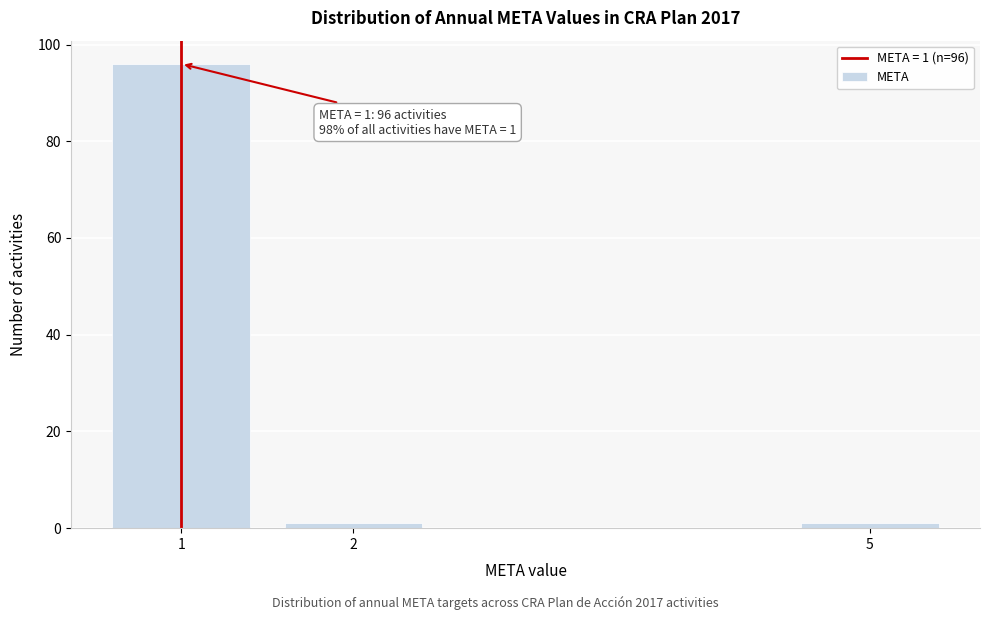

Reading right to left, what are all the values shown in this chart?

5=1	2=1	1=96